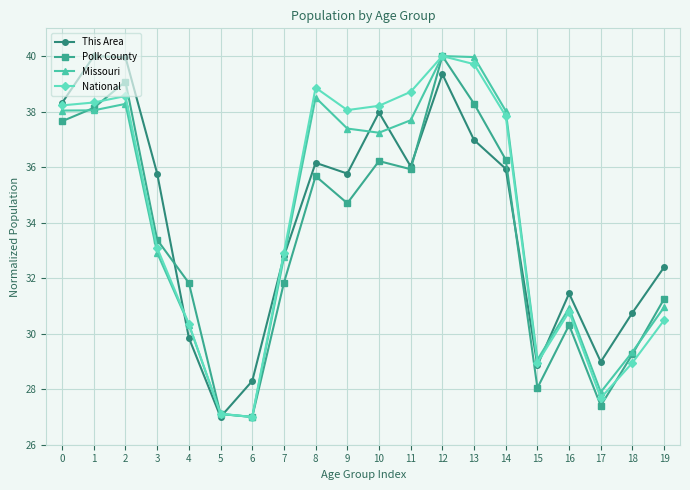

At which label is This Area closest to 33?

7